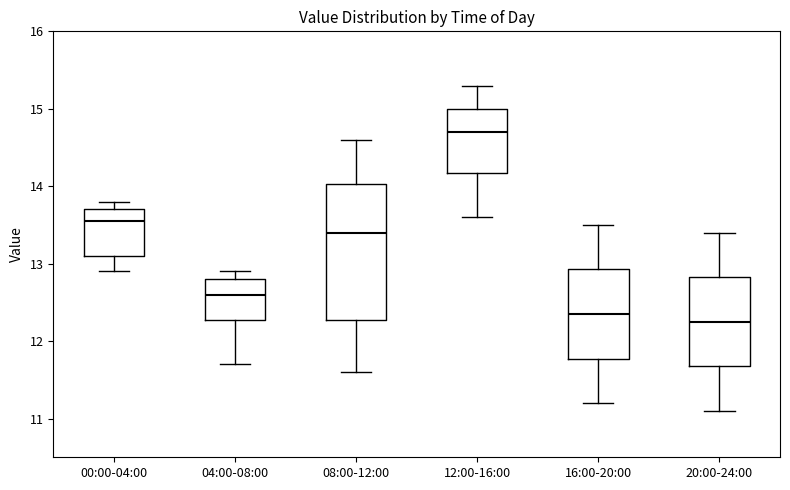

Reading left to right, transcribe this box plot: for each box, give where its median line is, the range the box spans, and where its two whiskers end, as read against the y-axis. The values are not printed on the chart, so give them approximately, as read against the axis.

00:00-04:00: median 13.6, box 13.1 to 13.7, whiskers 12.9 to 13.8
04:00-08:00: median 12.6, box 12.3 to 12.8, whiskers 11.7 to 12.9
08:00-12:00: median 13.4, box 12.3 to 14.0, whiskers 11.6 to 14.6
12:00-16:00: median 14.7, box 14.2 to 15.0, whiskers 13.6 to 15.3
16:00-20:00: median 12.4, box 11.8 to 12.9, whiskers 11.2 to 13.5
20:00-24:00: median 12.3, box 11.7 to 12.8, whiskers 11.1 to 13.4